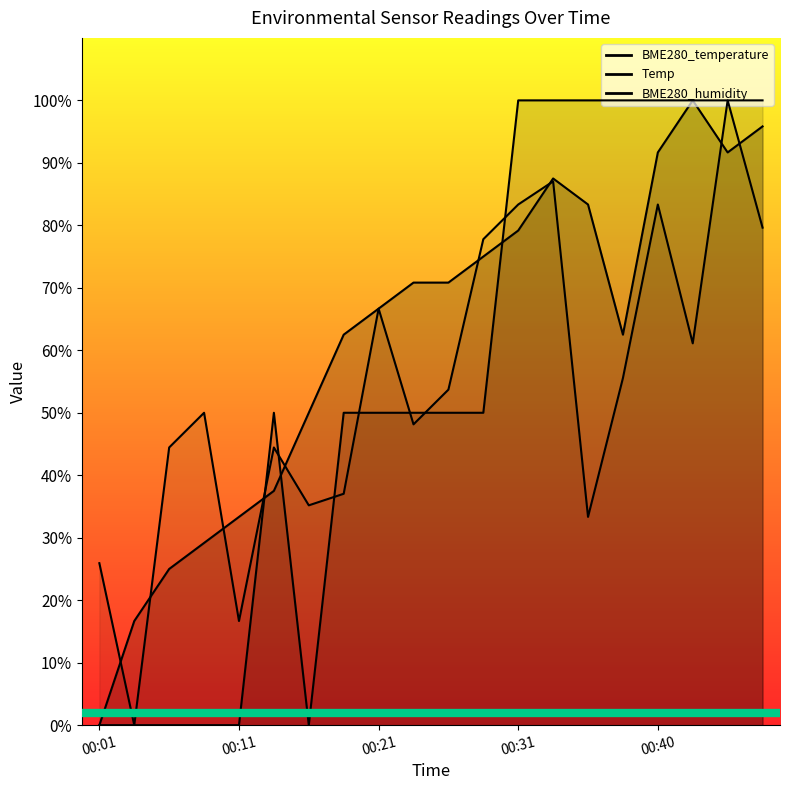

How many Temp values are between 0 and 100?

20